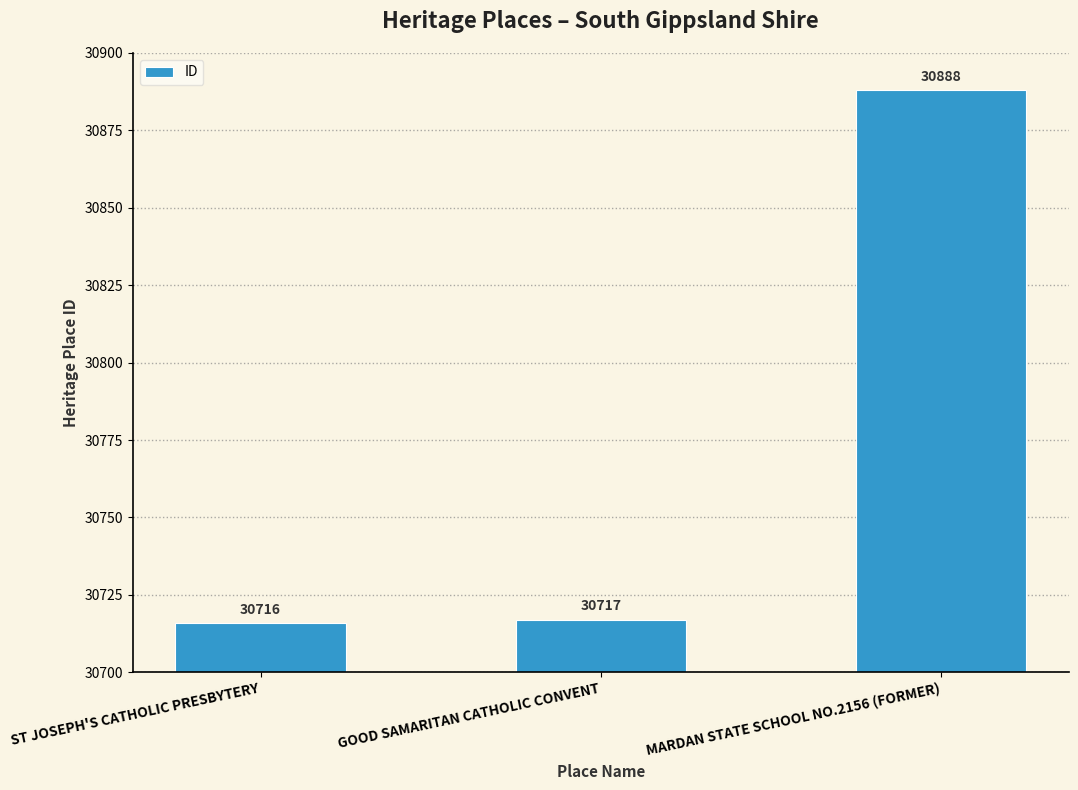

Count the number of data series in this chart.

1